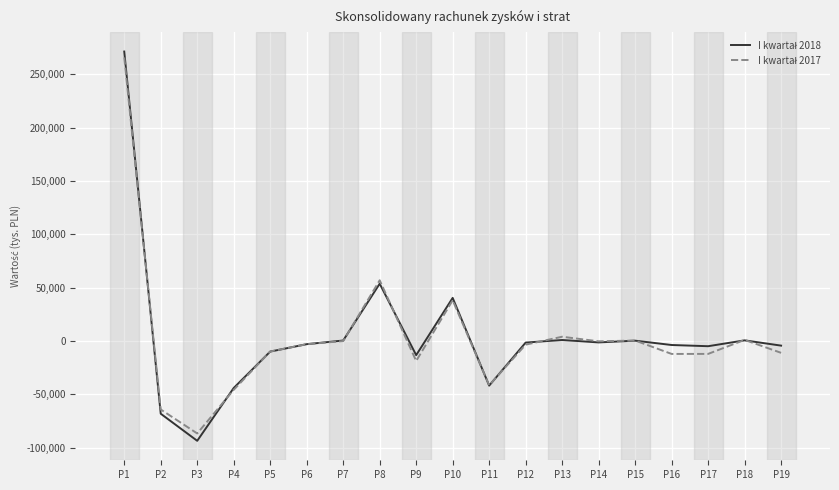

What is the total value across all series at P2?

-132537